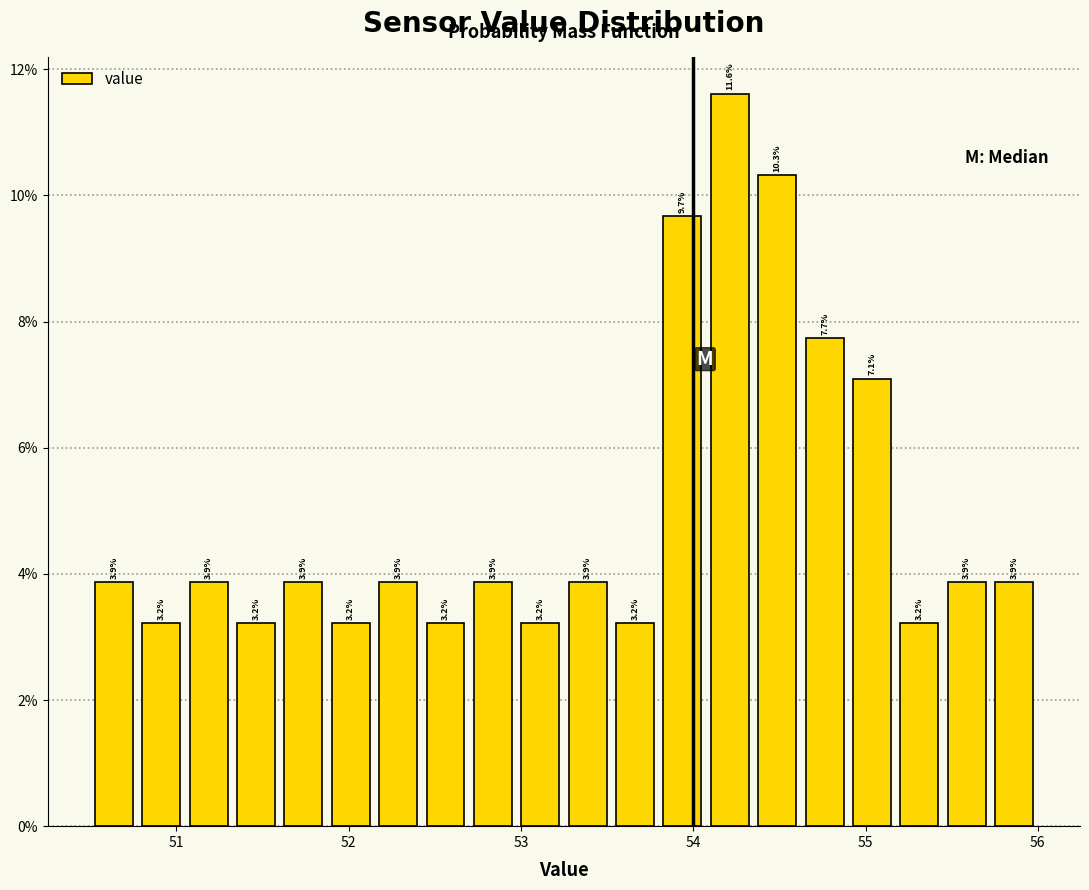

Read against the x-axis, roughly where is the centre of the tallest bar?

54.2